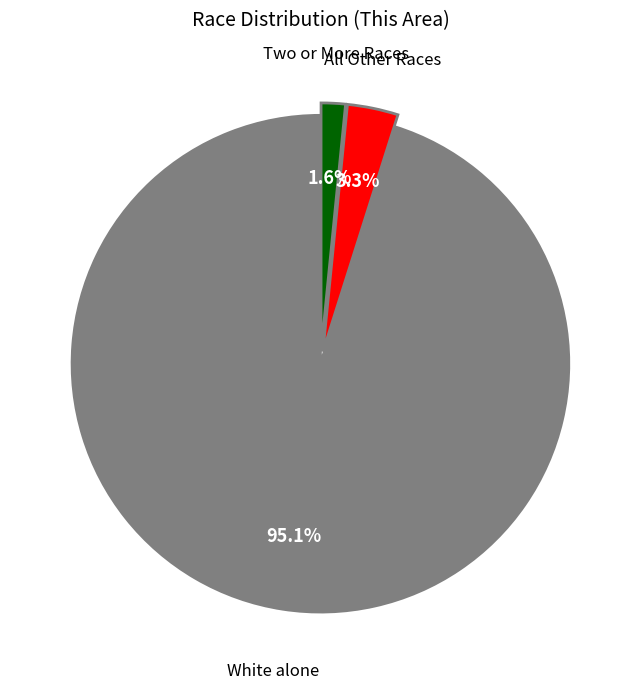

Does any single category account for the majority?

Yes